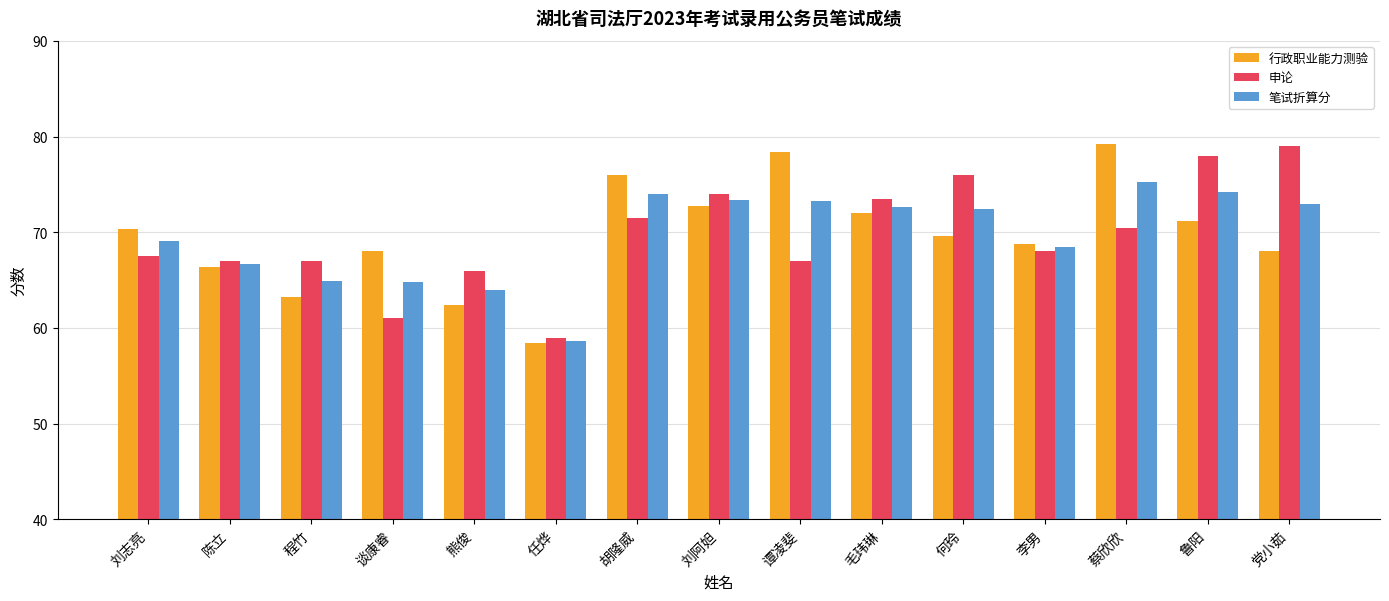

What is the difference between the 申论 values at 陈立 and 刘志亮?

0.5